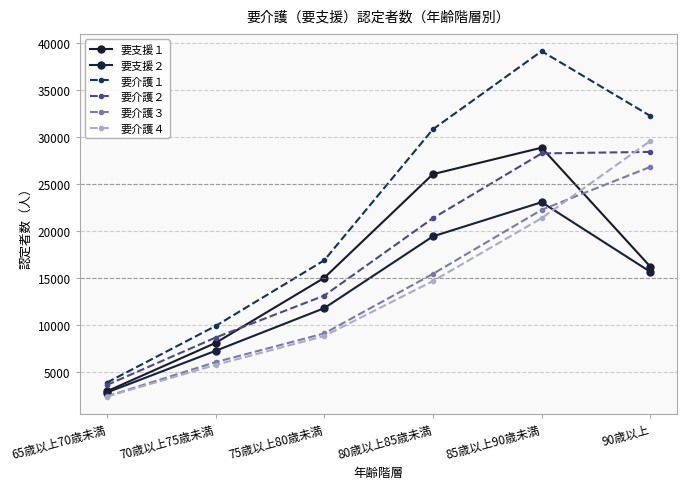

Which has a higher value, 90歳以上 or 75歳以上80歳未満?

90歳以上